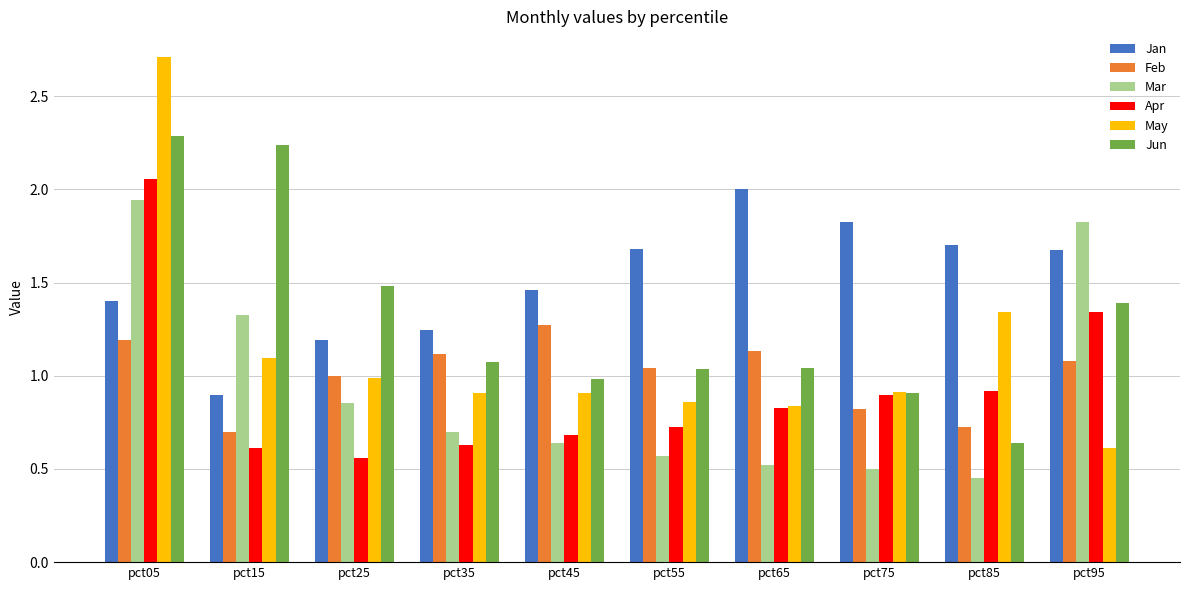

Rank the series by their maximum value, from highest to lowest.

May, Jun, Apr, Jan, Mar, Feb